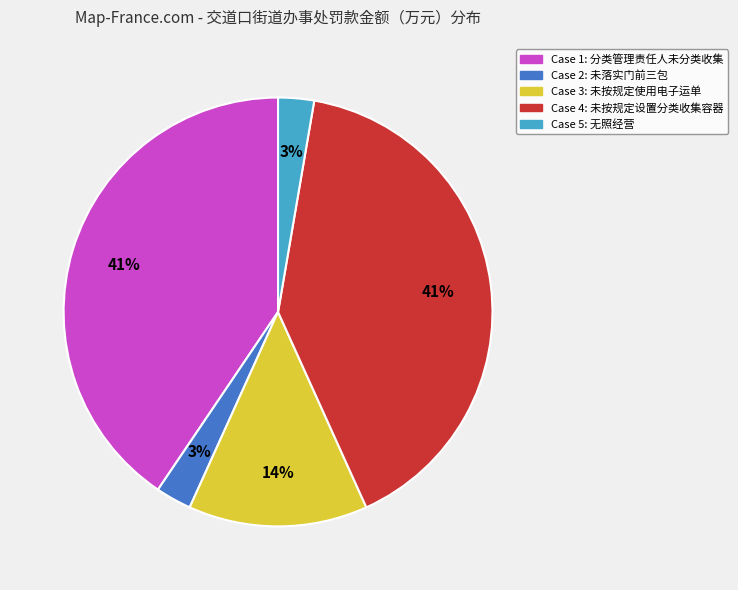

To the nearest percent, what is the average slice percentage?

20%